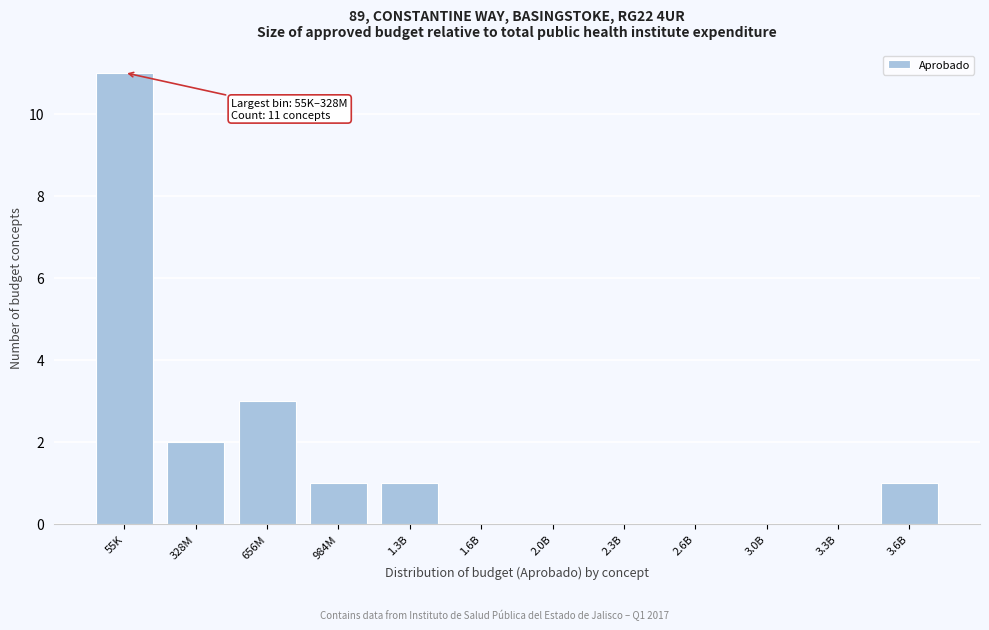

Reading right to left, what are all the values shown in this chart?

3.6B=1	3.3B=0	3.0B=0	2.6B=0	2.3B=0	2.0B=0	1.6B=0	1.3B=1	984M=1	656M=3	328M=2	55K=11